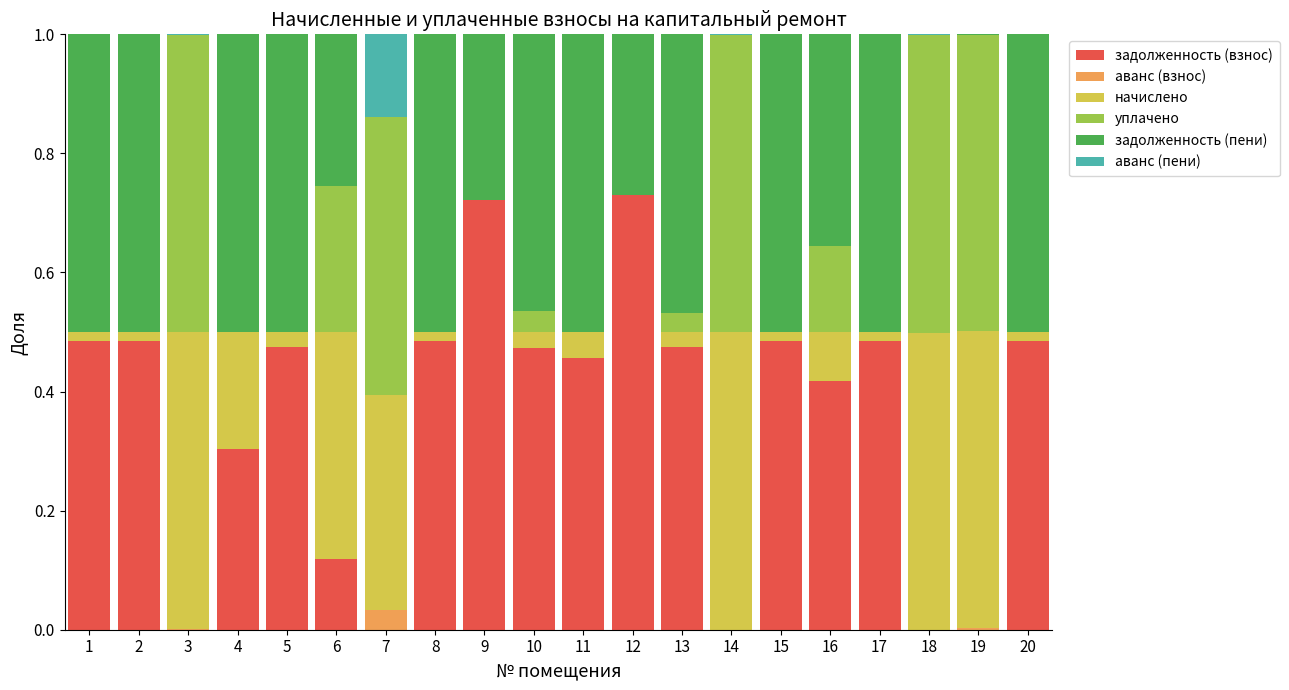

Are the bars horizontal?

No